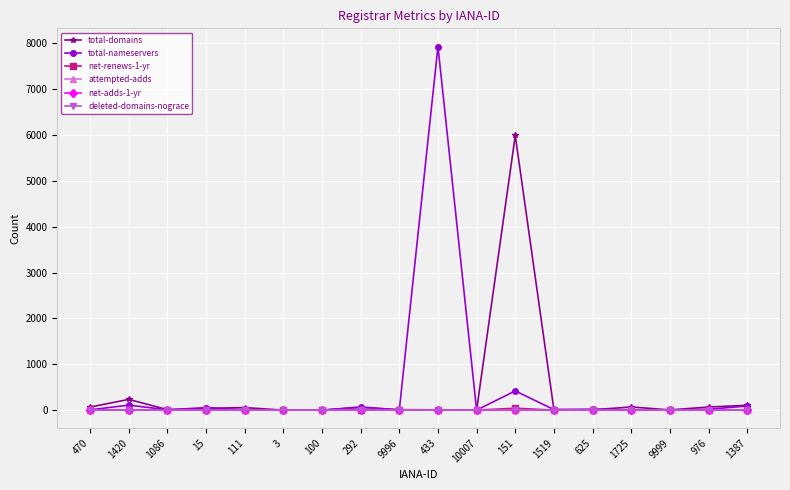

What is the highest value of the net-adds-1-yr series?

7